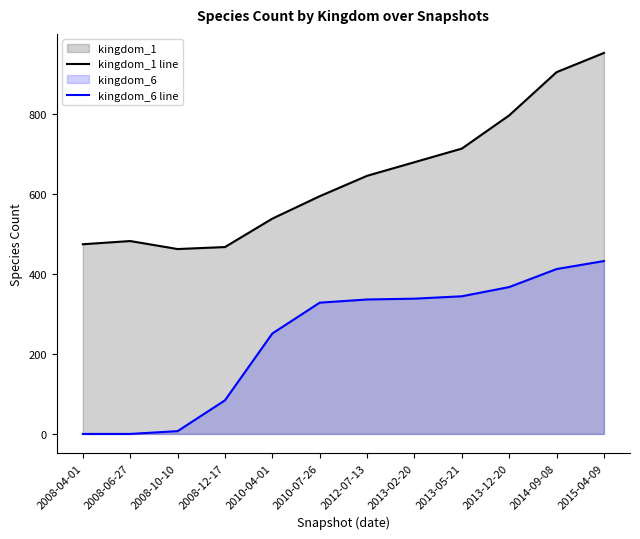

True or false: kingdom_6 line and kingdom_1 line intersect in this chart.

False